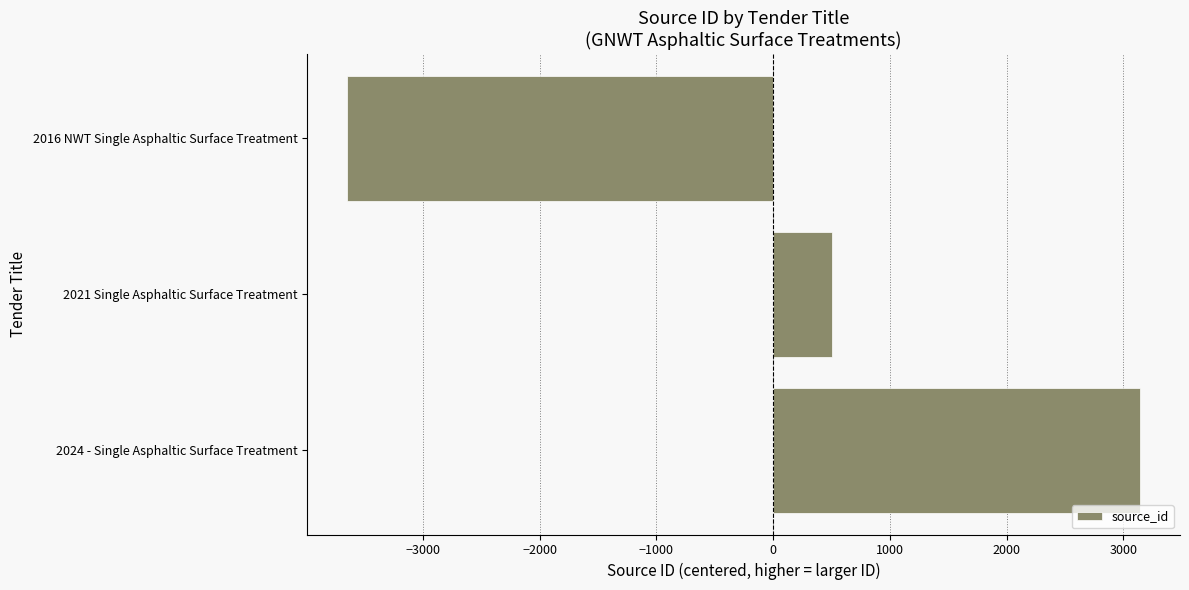

Which category has the lowest value across all series?

2016 NWT Single Asphaltic Surface Treatment